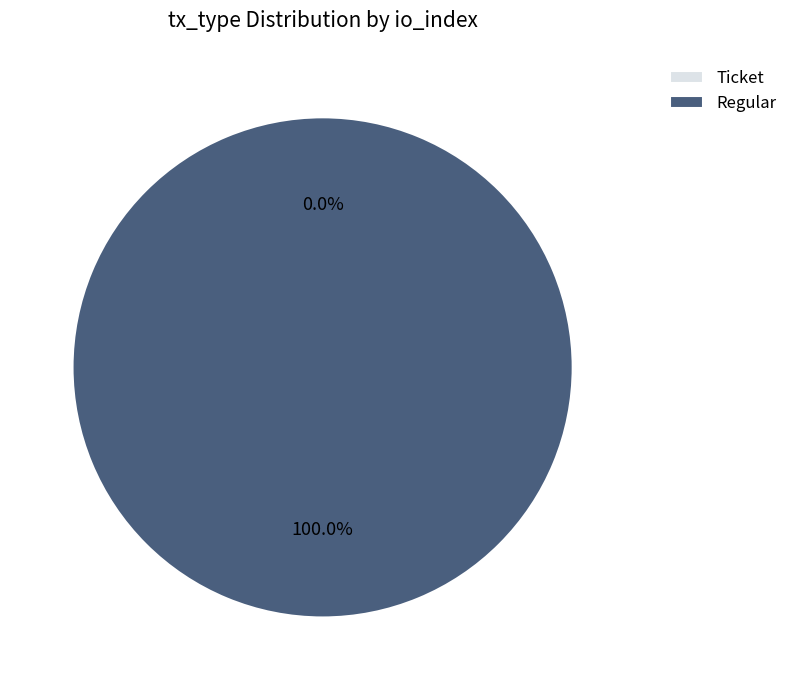

What is the largest slice in the pie chart?

Regular